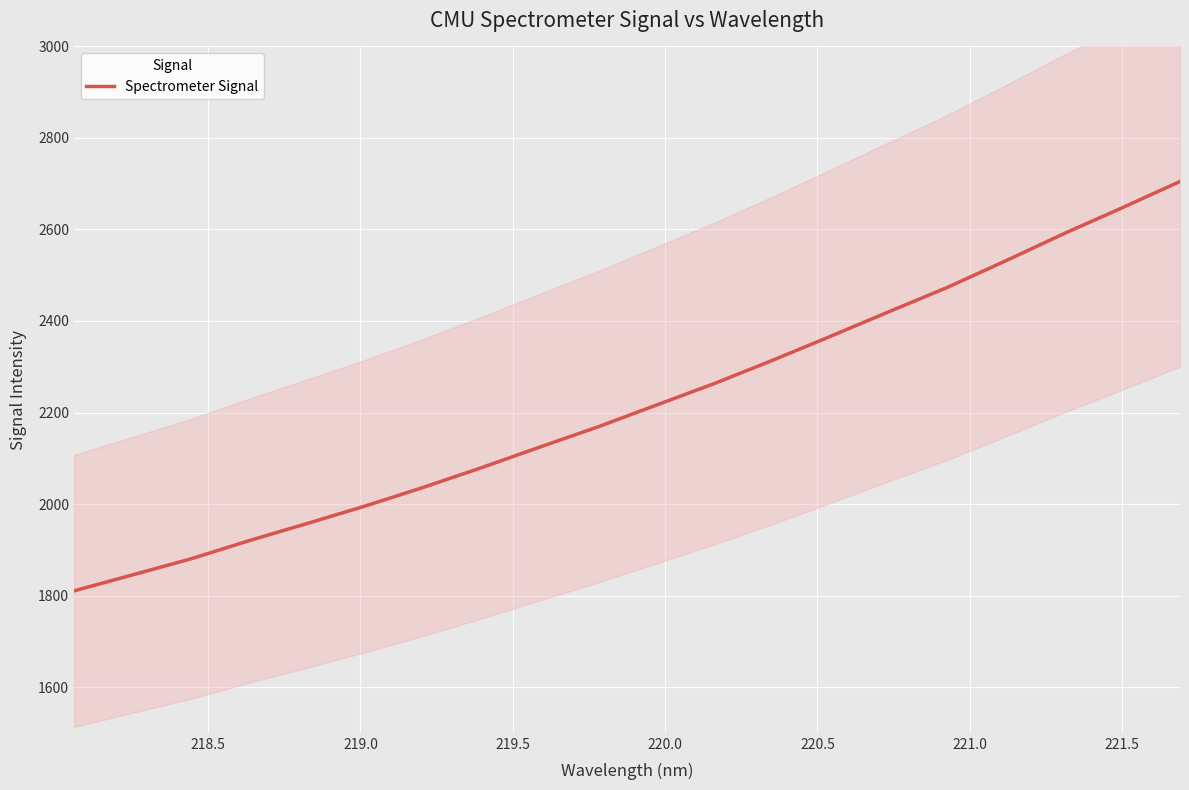

What is the lowest value of the Spectrometer Signal series?

1810.1